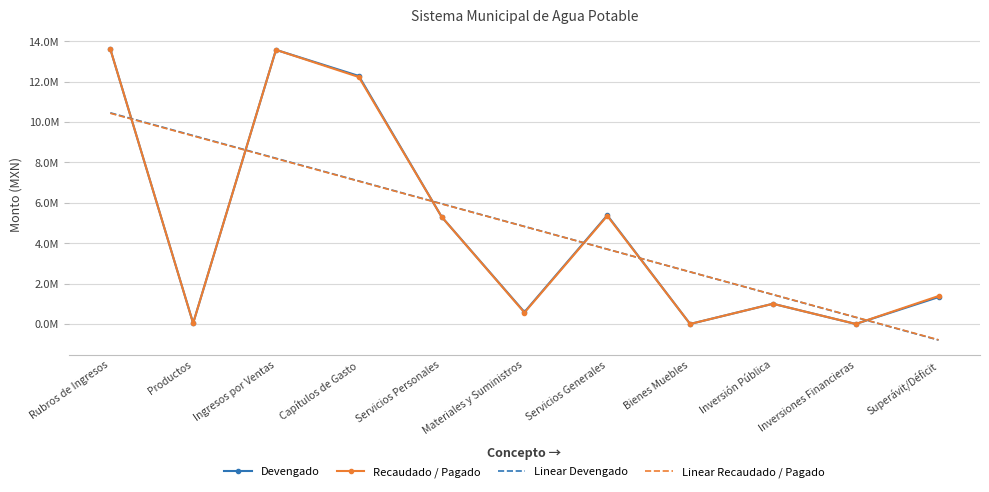

What are all the series names shown in the legend?

Devengado, Recaudado / Pagado, Linear Devengado, Linear Recaudado / Pagado